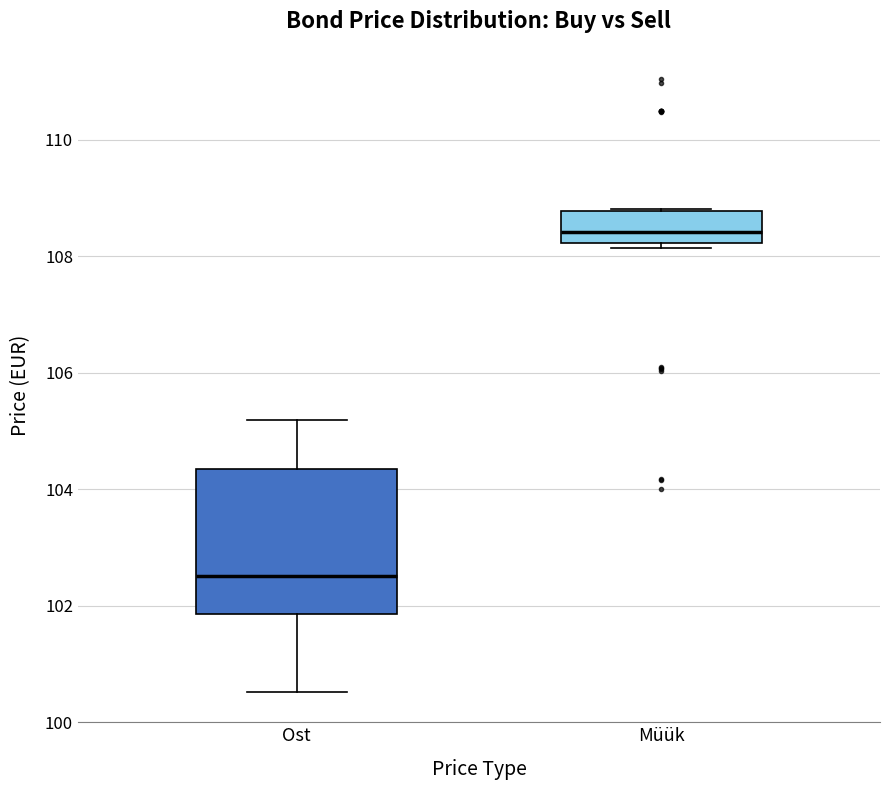

Reading left to right, read every box against the y-axis: the position of its median line, the range the box covers, and the ends of its whiskers. The values are not printed on the chart, so give them approximately, as read against the axis.

Ost: median 102.6, box 101.8 to 104.4, whiskers 100.6 to 105.2
Müük: median 108.4, box 108.2 to 108.8, whiskers 108.2 (just below the box's lower edge) to 108.8